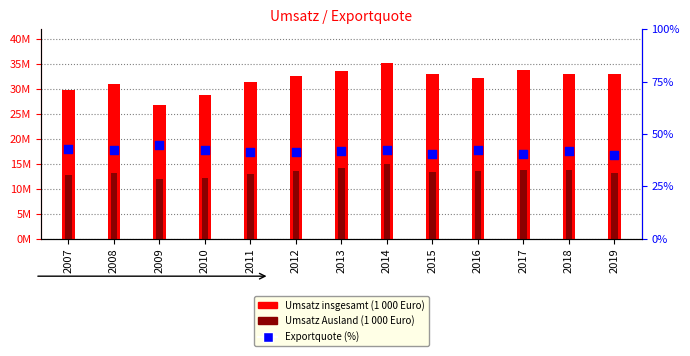

What are all the series names shown in the legend?

Umsatz insgesamt, Umsatz Ausland, Exportquote %